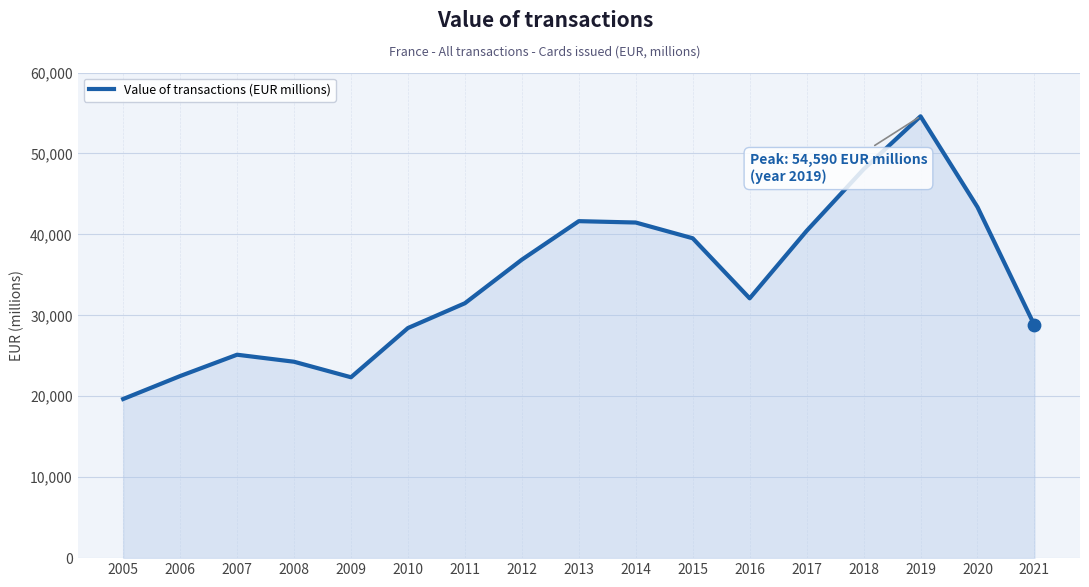

What is the ratio of the value at 2012 to the value at 2007?

1.5